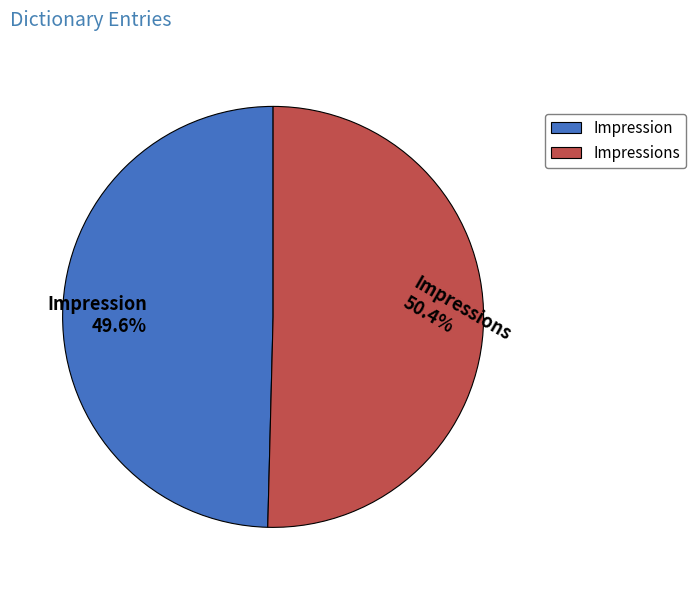

Does any single category account for the majority?

Yes